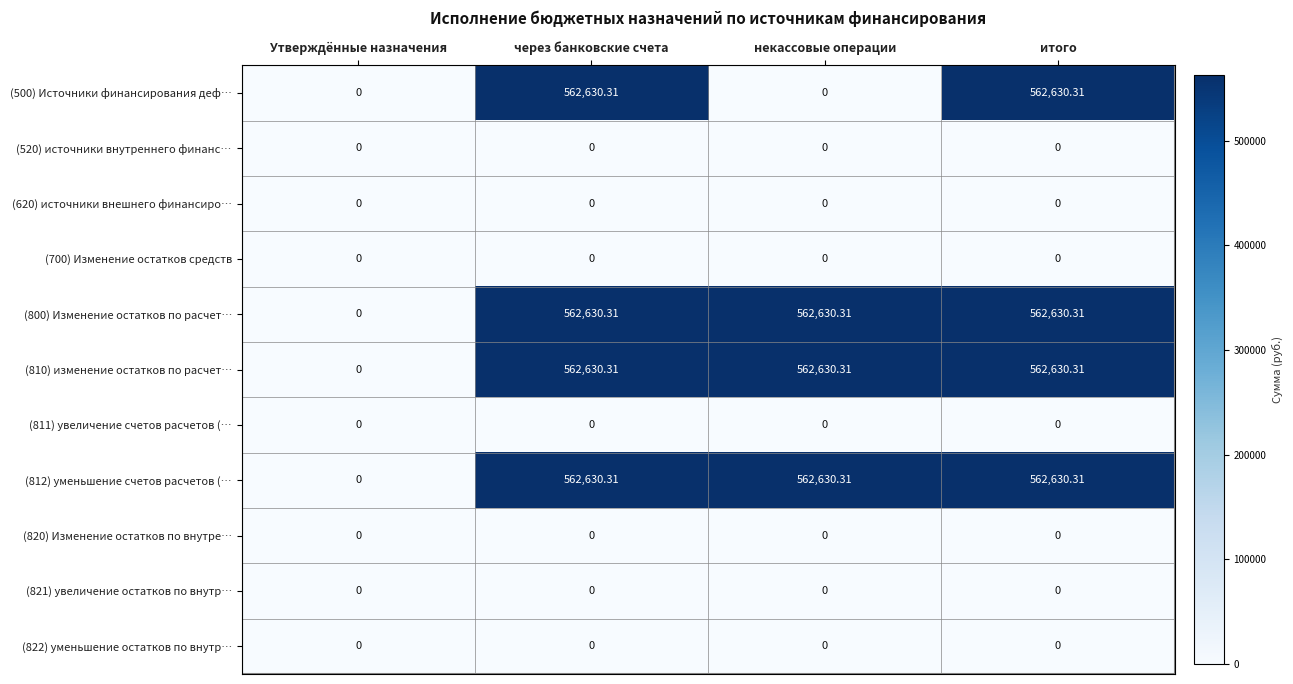

Where is (812) уменьшение счетов расчетов (… nearest to the value 281315?

Утверждённые назначения